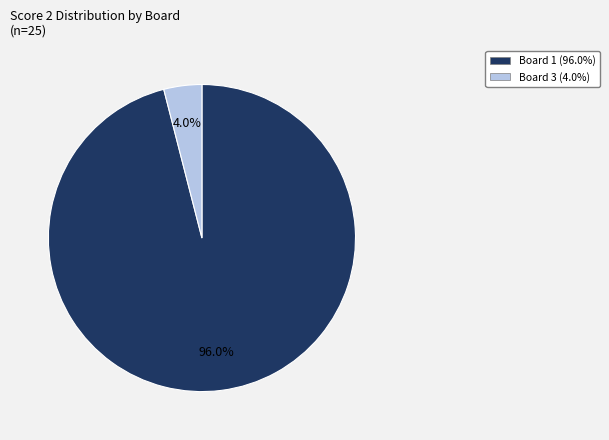

Does any single category account for the majority?

Yes